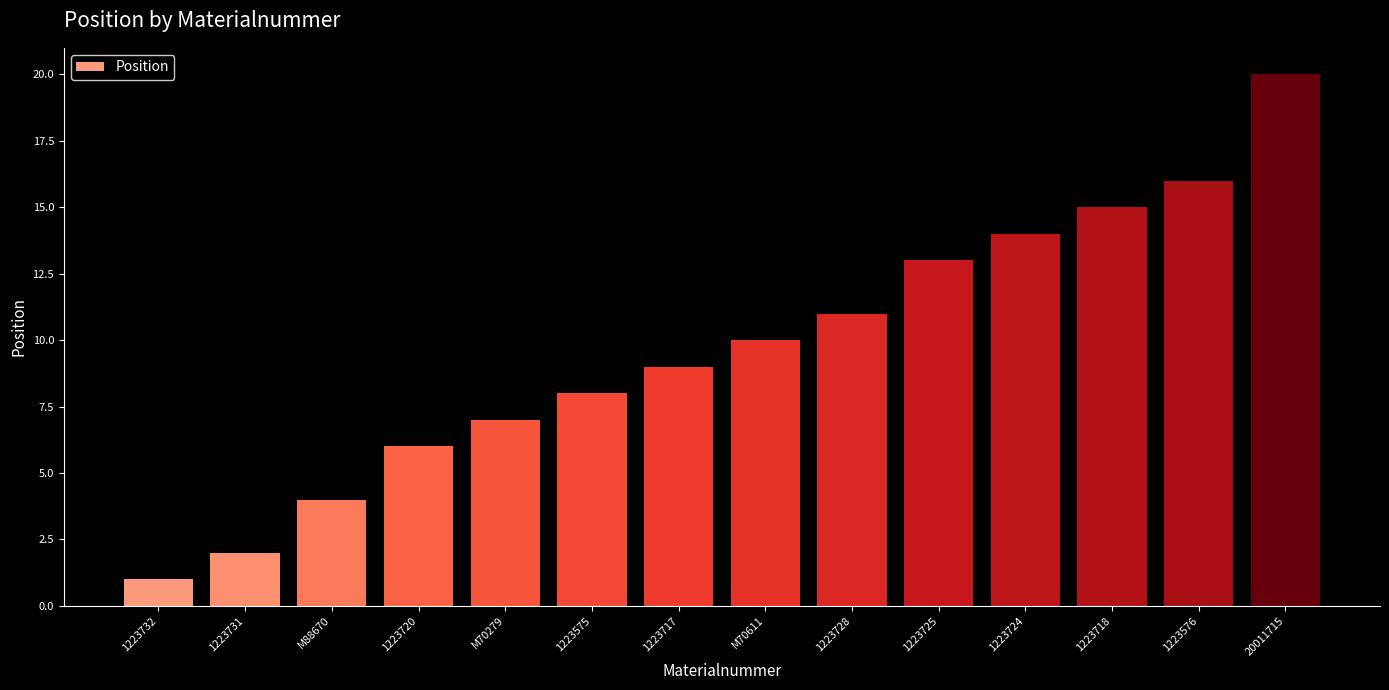

What is the minimum value shown in the chart?

1